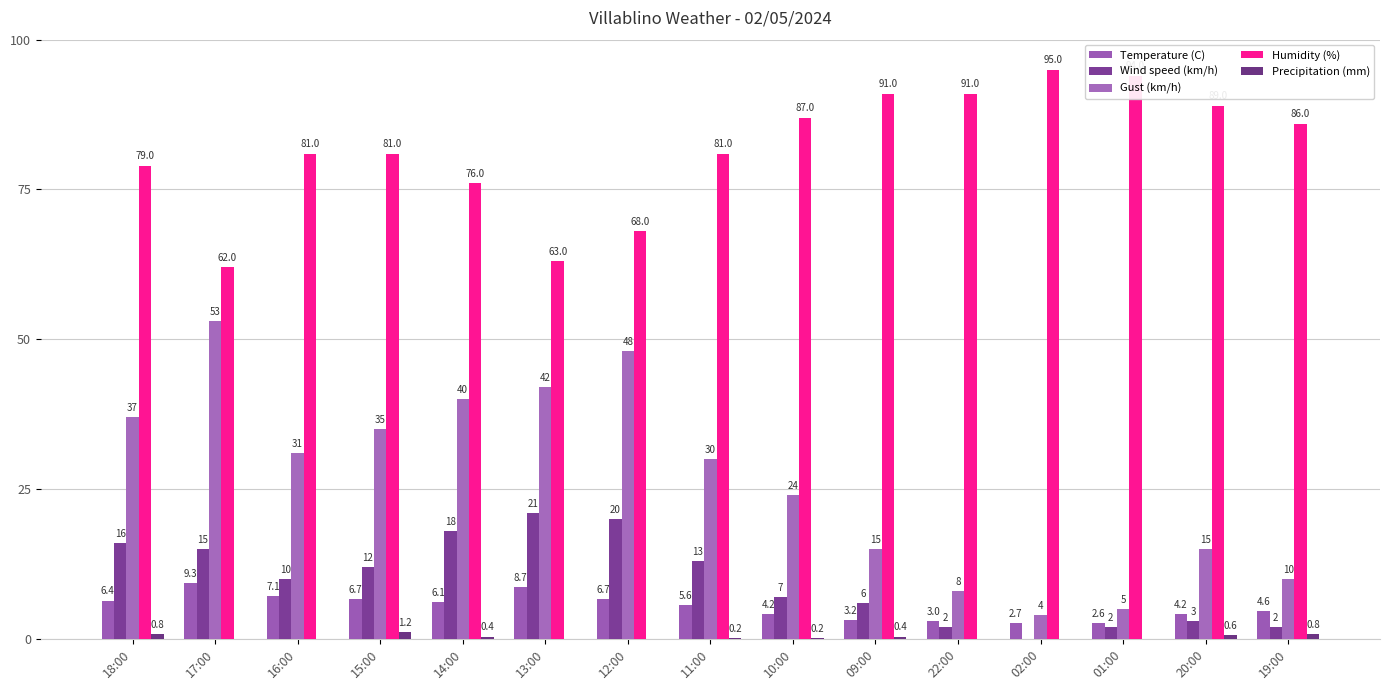

Reading right to left, list all the values displayed in this chart.

Temperature (C): 4.6	4.2	2.6	2.7	3.0	3.2	4.2	5.6	6.7	8.7	6.1	6.7	7.1	9.3	6.4
Wind speed (km/h): 2.0	3.0	2.0	0.0	2.0	6.0	7.0	13.0	20.0	21.0	18.0	12.0	10.0	15.0	16.0
Gust (km/h): 10.0	15.0	5.0	4.0	8.0	15.0	24.0	30.0	48.0	42.0	40.0	35.0	31.0	53.0	37.0
Humidity (%): 86.0	89.0	94.0	95.0	91.0	91.0	87.0	81.0	68.0	63.0	76.0	81.0	81.0	62.0	79.0
Precipitation (mm): 0.8	0.6	0.0	0.0	0.0	0.4	0.2	0.2	0.0	0.0	0.4	1.2	0.0	0.0	0.8